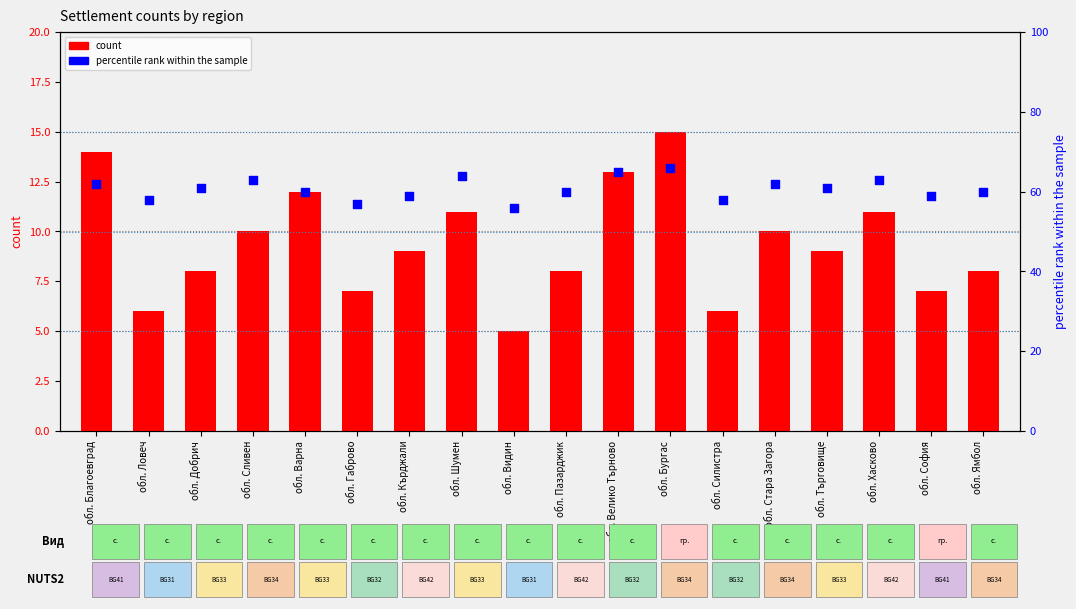

What is the total value across all series at обл. Ямбол?

68